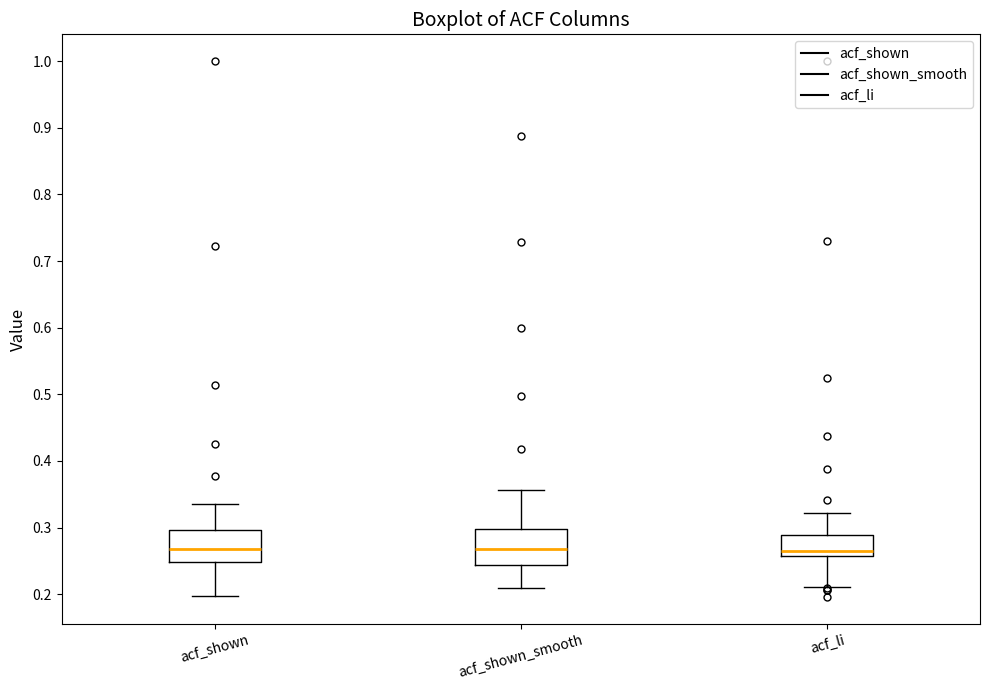

Reading left to right, read every box against the y-axis: the position of its median line, the range the box covers, and the ends of its whiskers. The values are not printed on the chart, so give them approximately, as read against the axis.

acf_shown: median 0.27, box 0.25 to 0.30, whiskers 0.20 to 0.34
acf_shown_smooth: median 0.27, box 0.24 to 0.30, whiskers 0.21 to 0.36
acf_li: median 0.27, box 0.26 to 0.29, whiskers 0.21 to 0.32